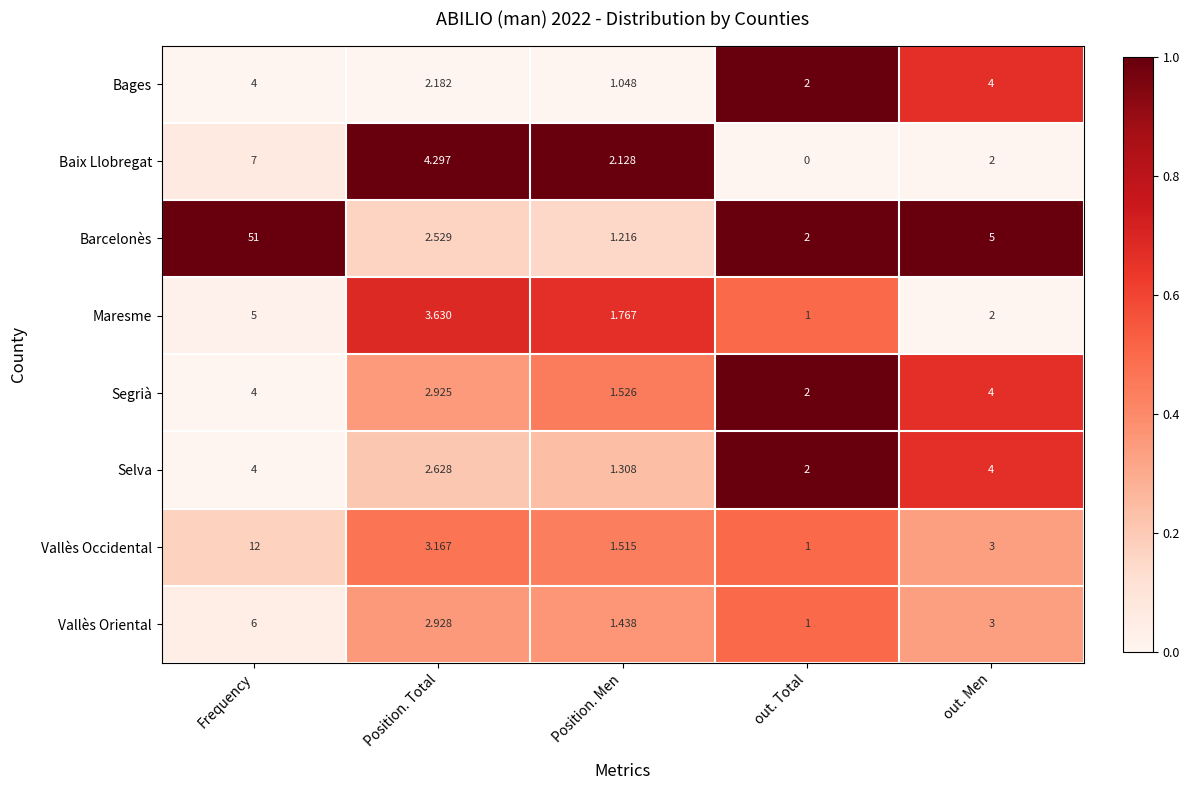

Rank the series at Position. Men from lowest to highest value.

Bages, Barcelonès, Selva, Vallès Oriental, Vallès Occidental, Segrià, Maresme, Baix Llobregat